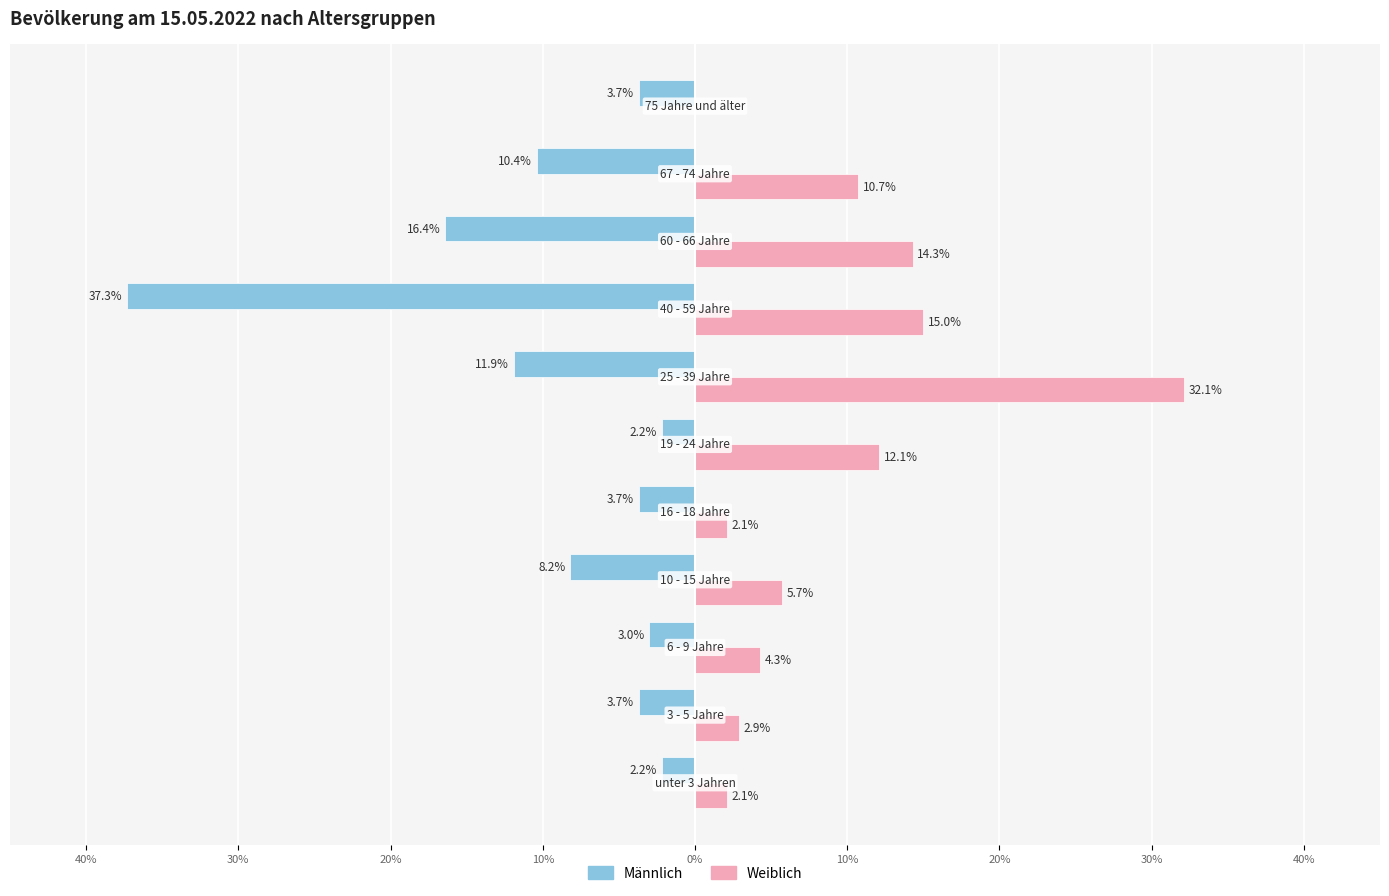

How many data points in Weiblich are less than 5?

5